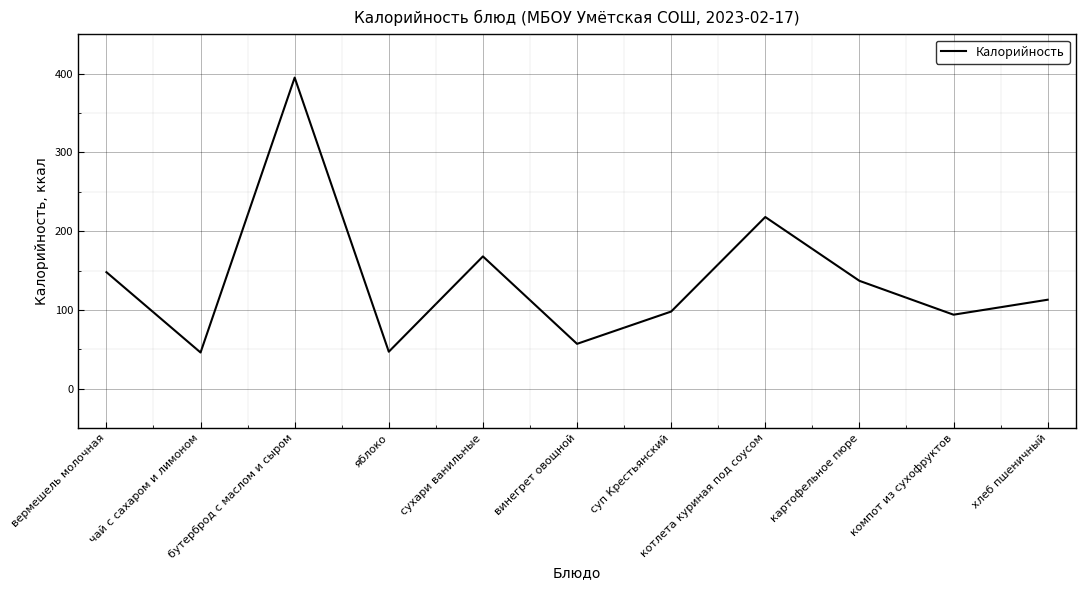

What position from the right is картофельное пюре?

3